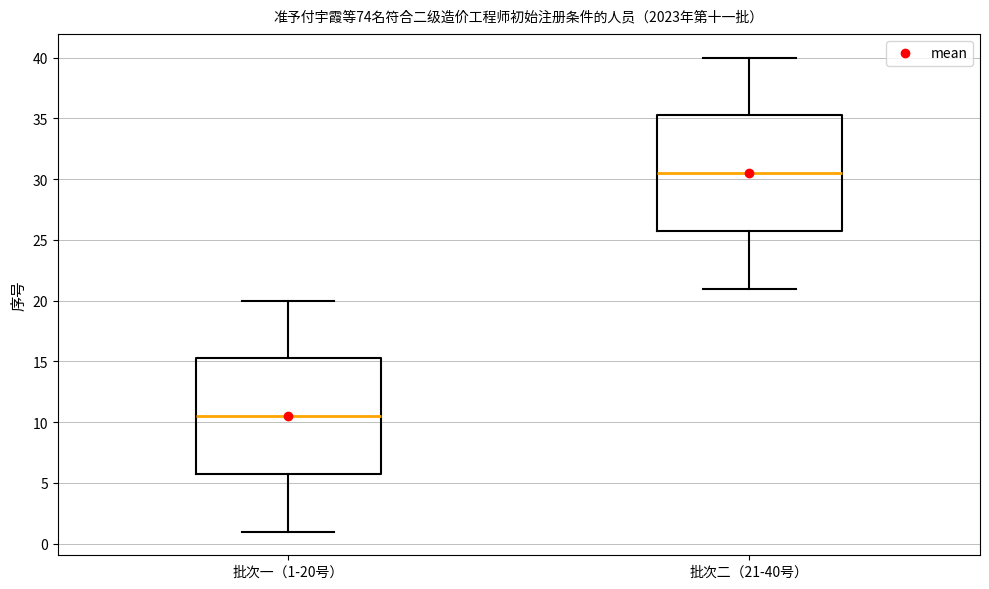

Where does the median line of the box for 批次二（21-40号） sit on the y-axis? The values are not printed on the chart, so give them approximately, as read against the axis.

30.5